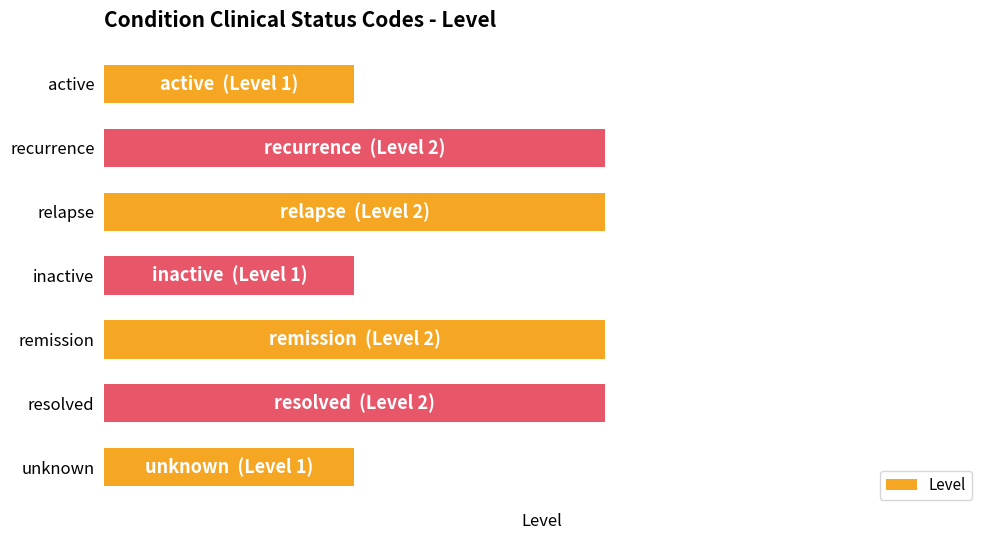

What is the difference between the second highest and second lowest values?

1